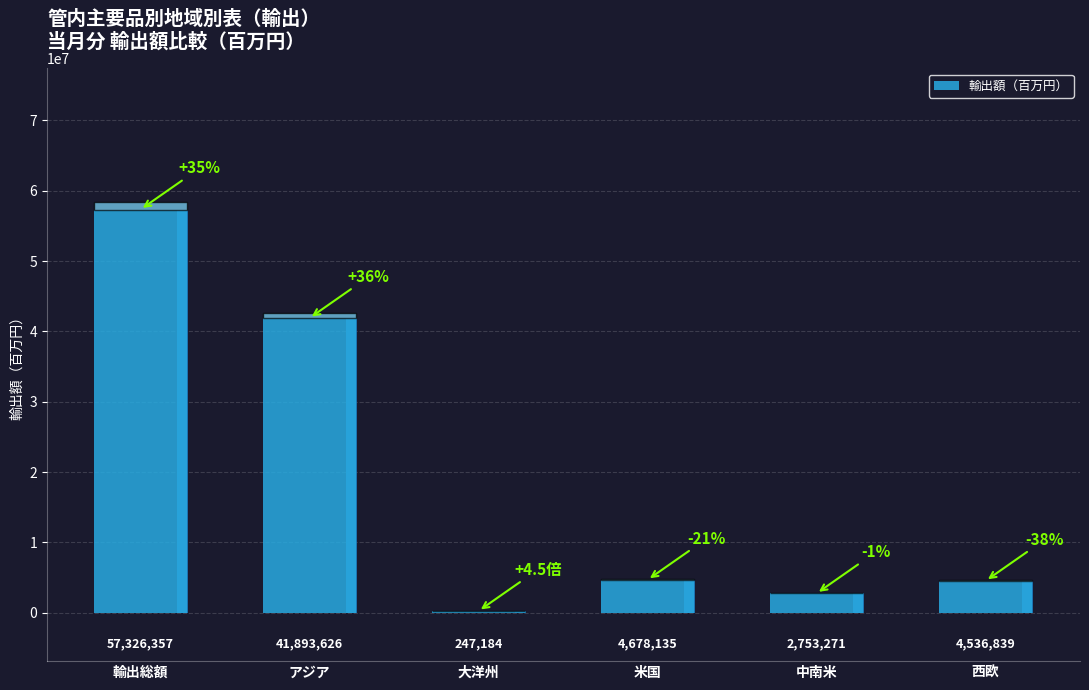

Reading left to right, what are all the values shown in this chart?

57326357	41893626	247184	4678135	2753271	4536839